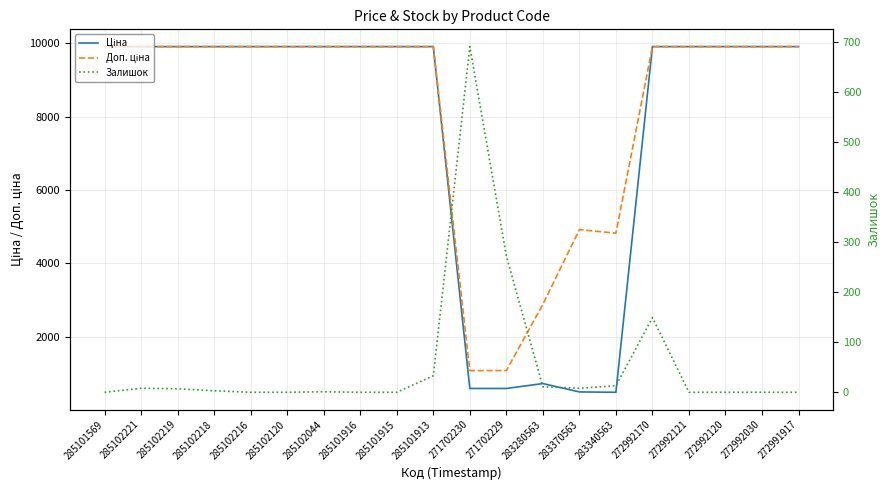

Which category has the lowest value in the Ціна series?

283340563